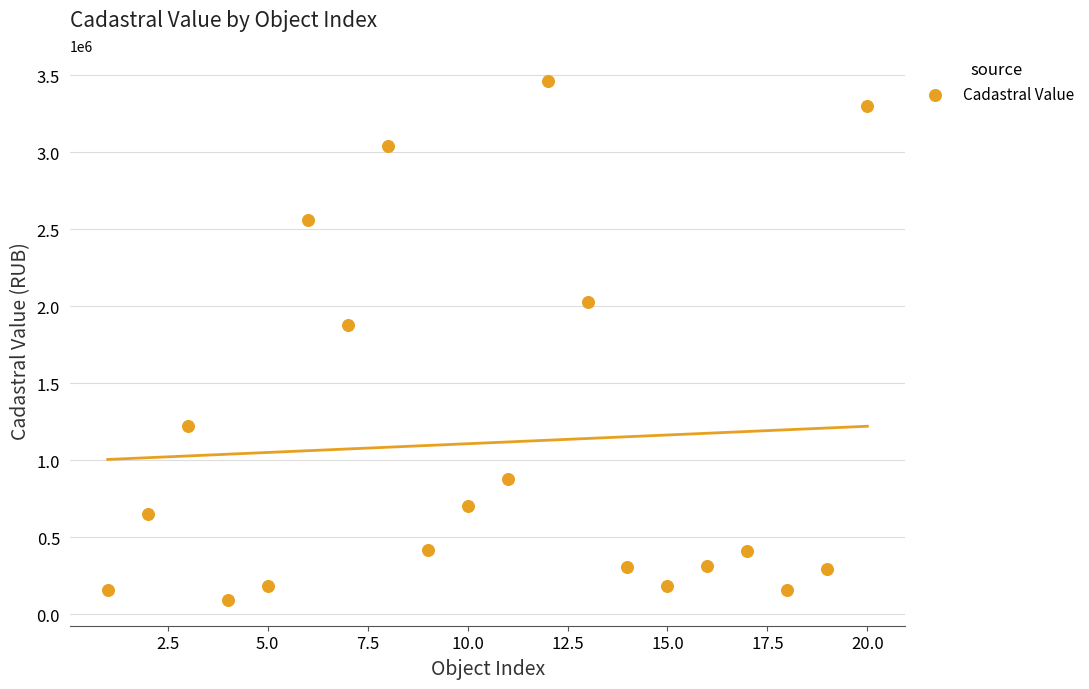

What Y value in the scatter plot is closest to 1776917?

1877321.3